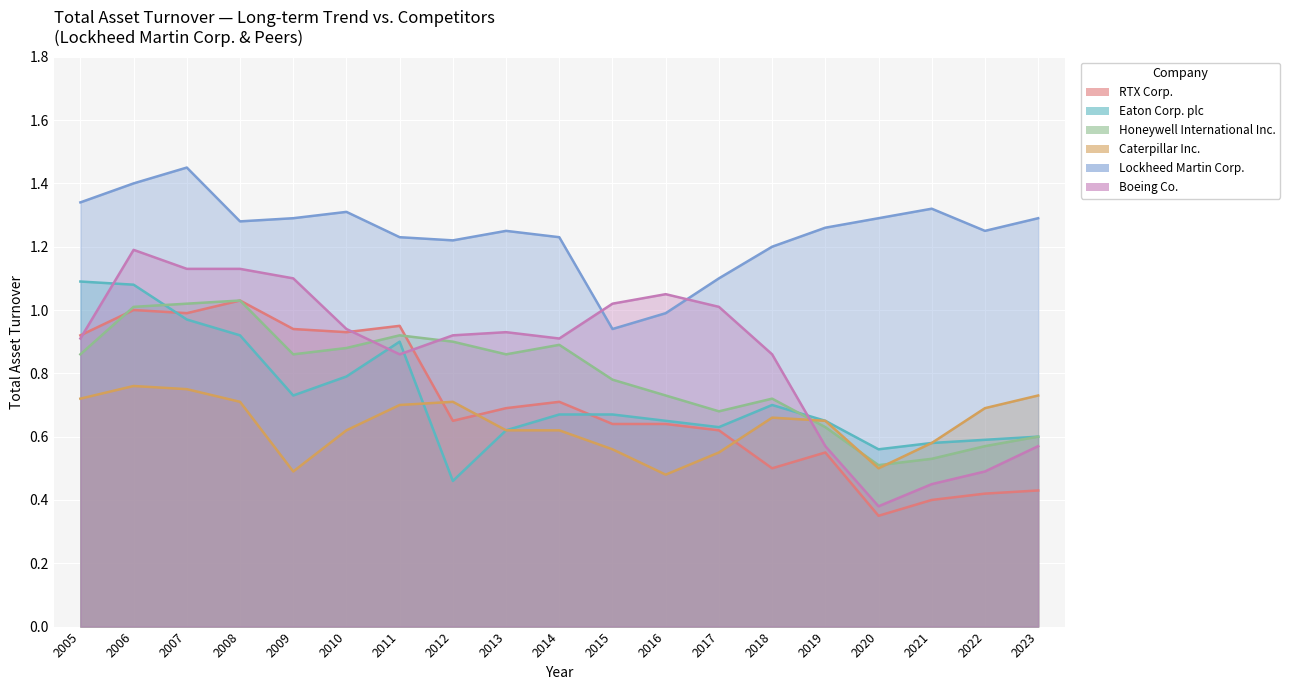

Which has a higher value, 2010 or 2020?

2010